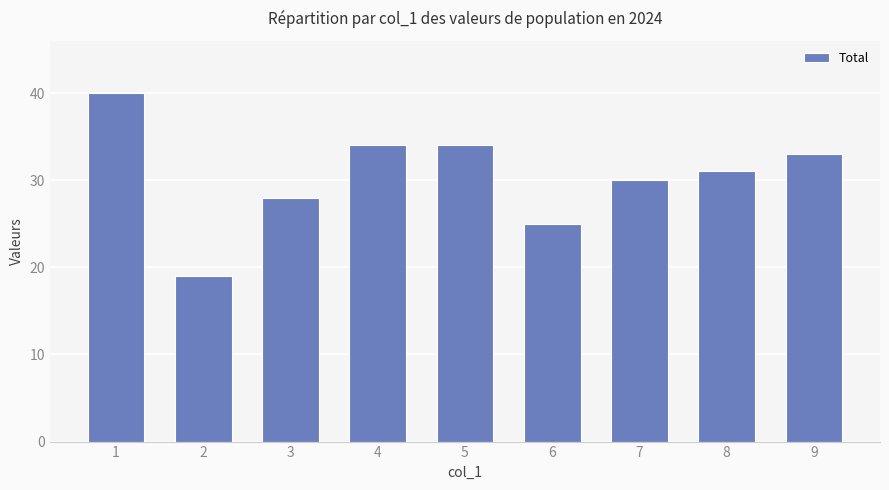

Approximately how many times larger is the value at 1 compared to 7?

1.3